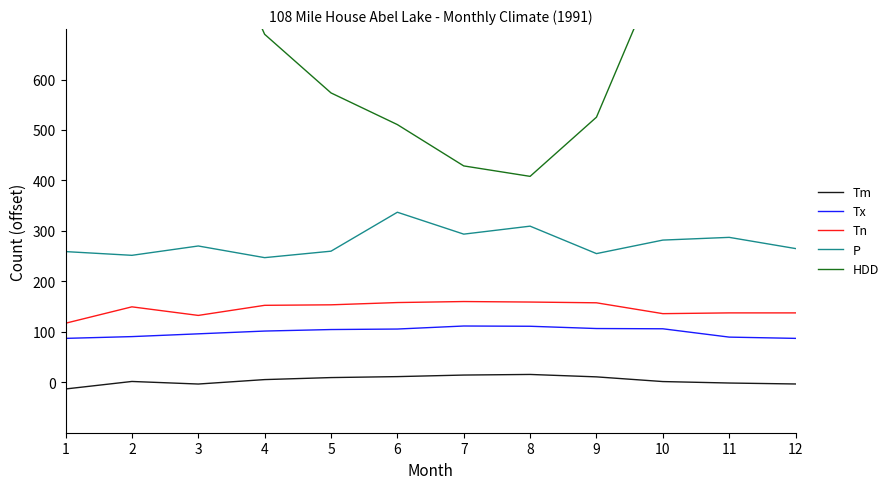

What is the difference between the second highest and second lowest values in the Tn series?

26.5